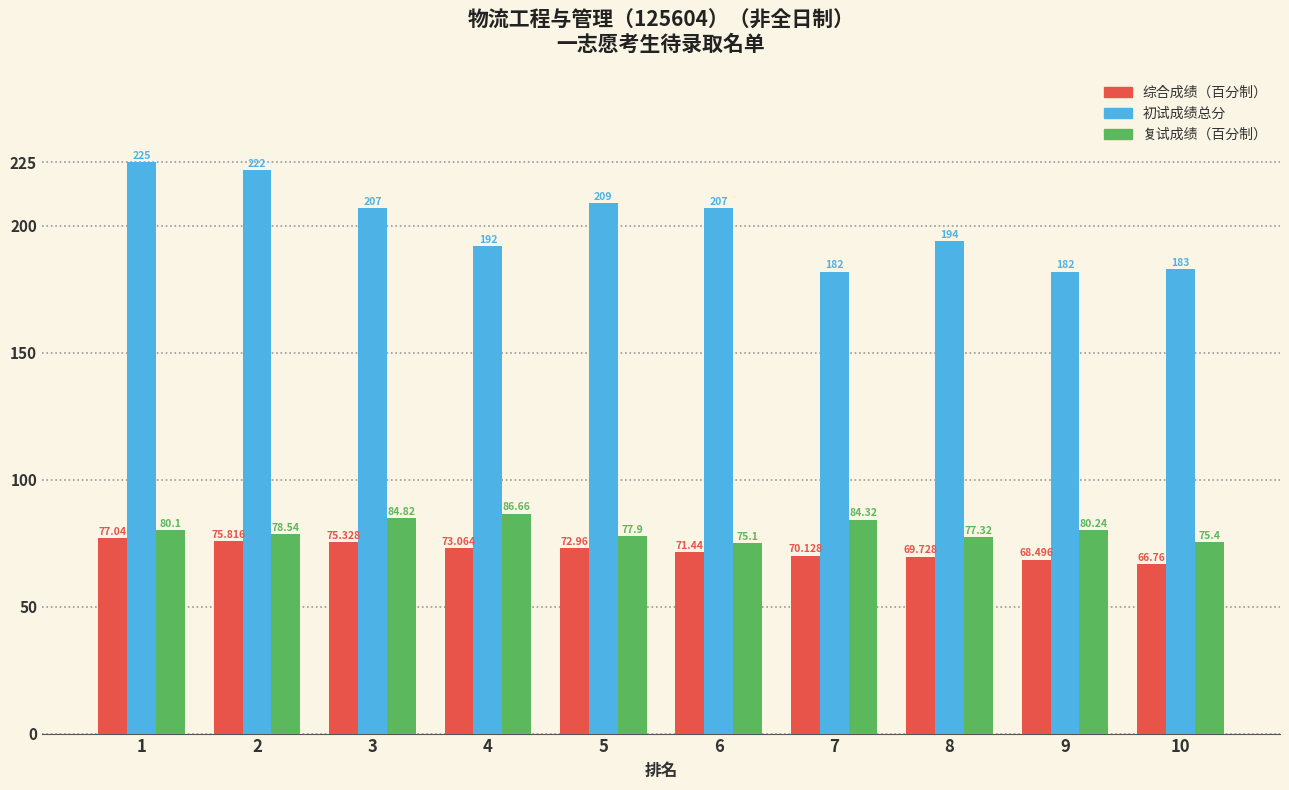

How many data points does each series have?

10